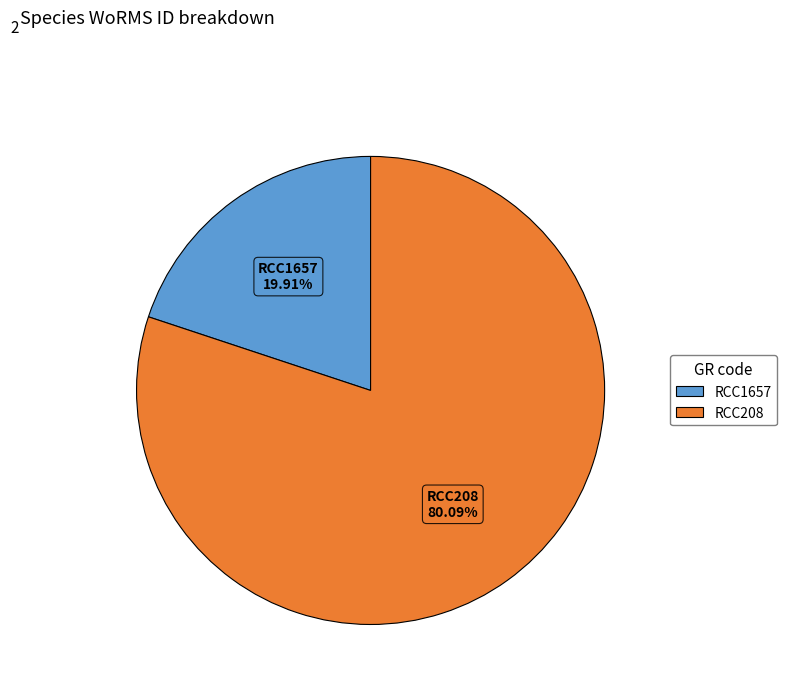

Which slice is the largest?

RCC208